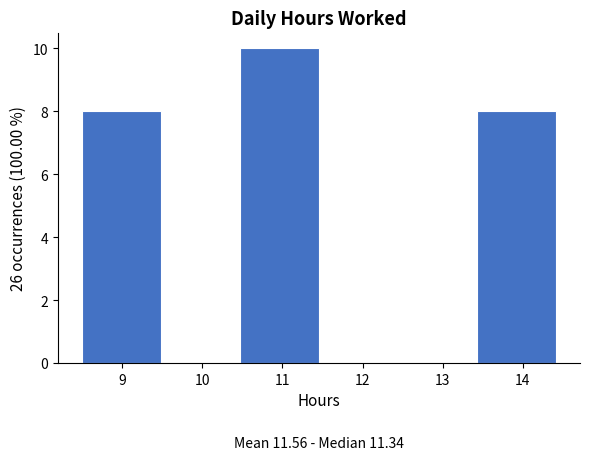

Which range on the x-axis has the tallest bar?

10.5 to 11.5